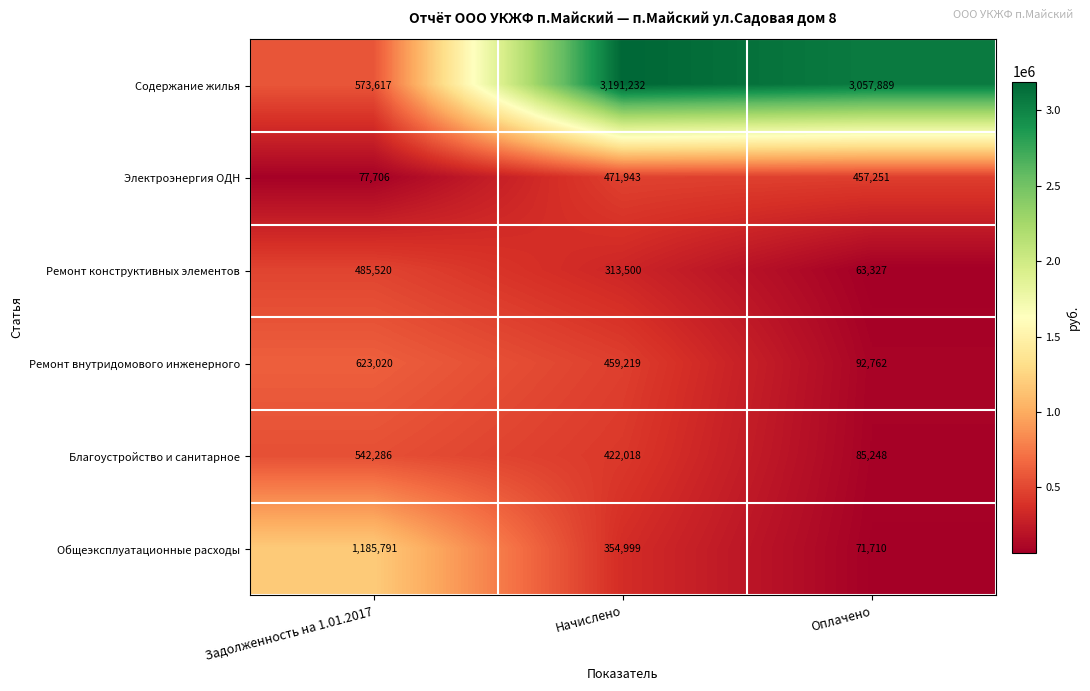

Reading right to left, extract all data points from this chart.

Содержание жилья: 3057889	3191232	573617
Электроэнергия ОДН: 457251	471943	77706
Ремонт конструктивных элементов: 63327	313500	485520
Ремонт внутридомового инженерного: 92762	459219	623020
Благоустройство и санитарное: 85248	422018	542286
Общеэксплуатационные расходы: 71710	354999	1185791